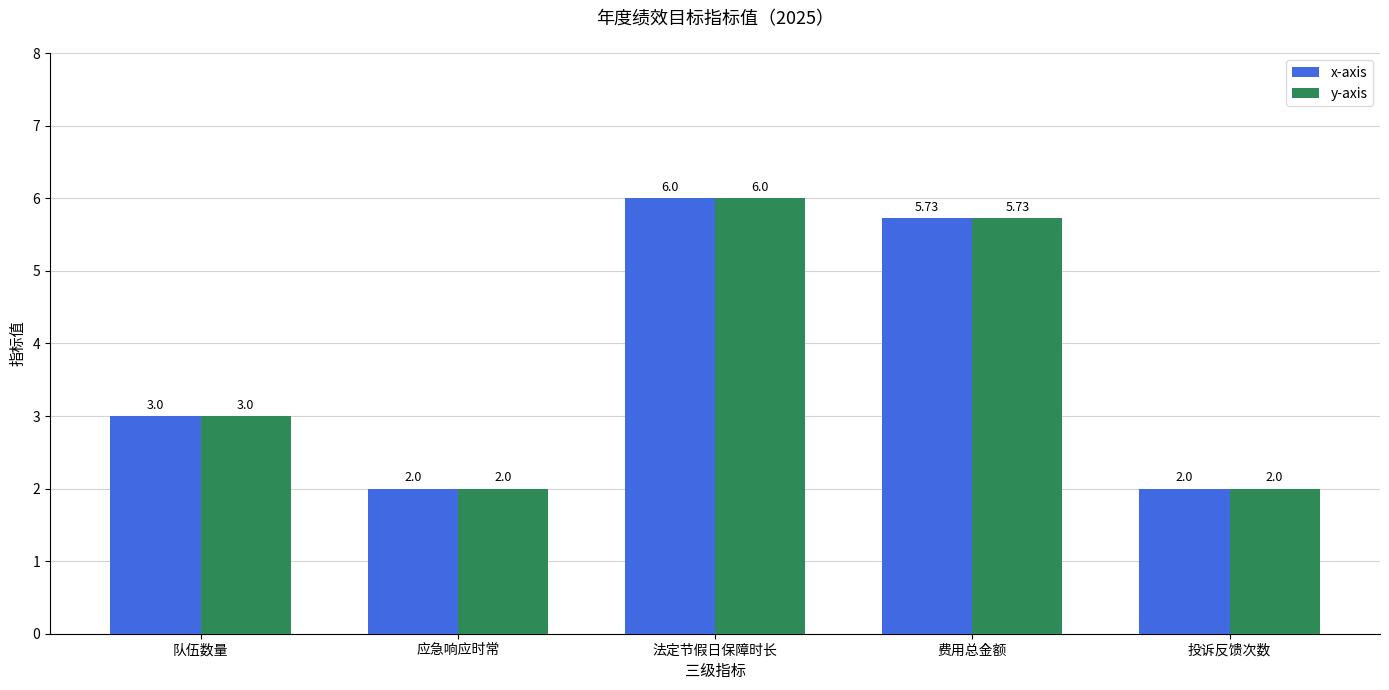

At which category is the sum across all series the highest?

法定节假日保障时长